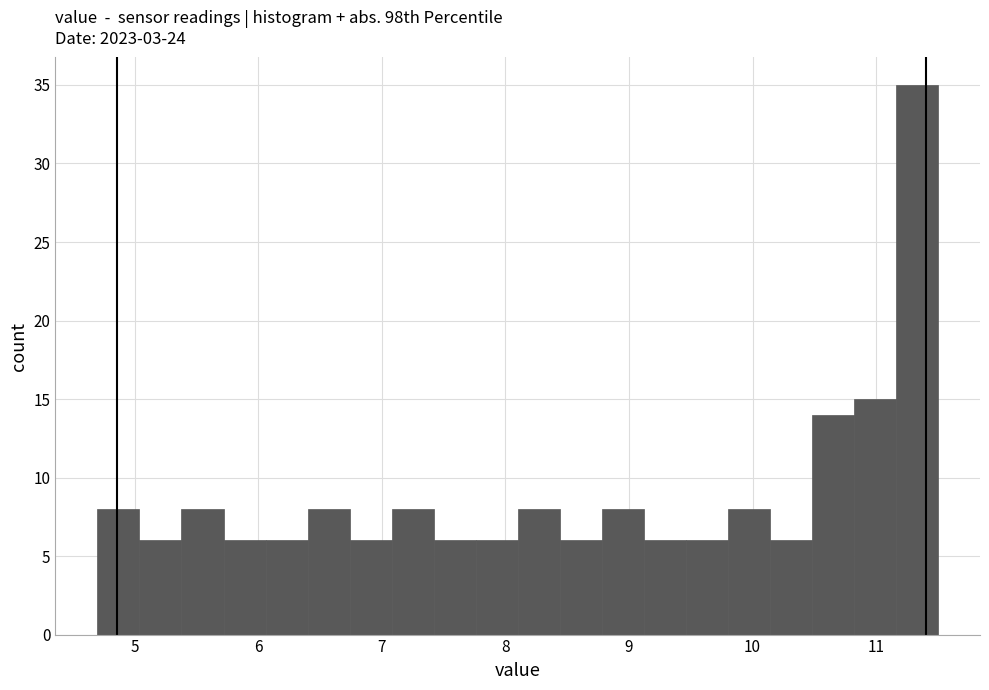

Around what value on the x-axis is the tallest bar? Give the approximate position of its centre, as read against the axis.

11.3